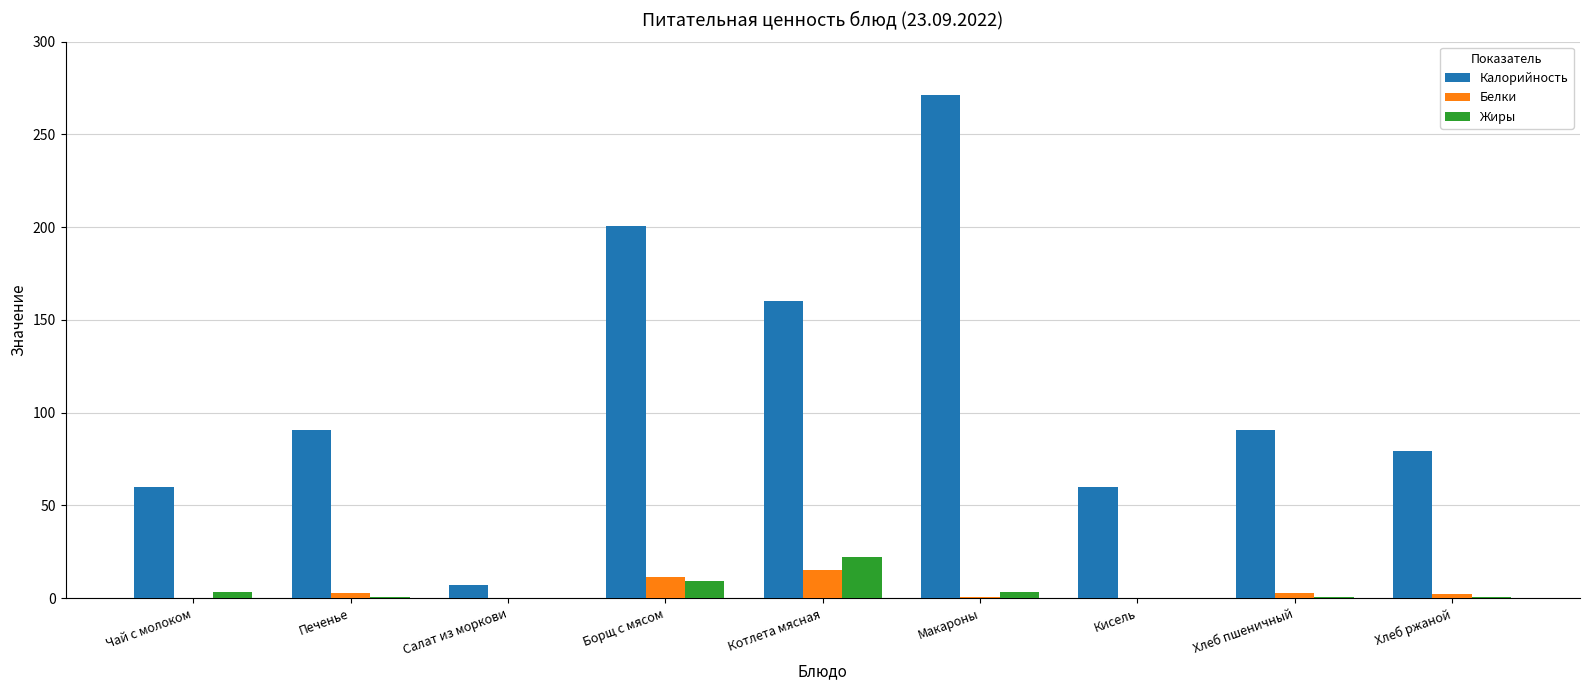

Which series has the largest total across all categories?

Калорийность